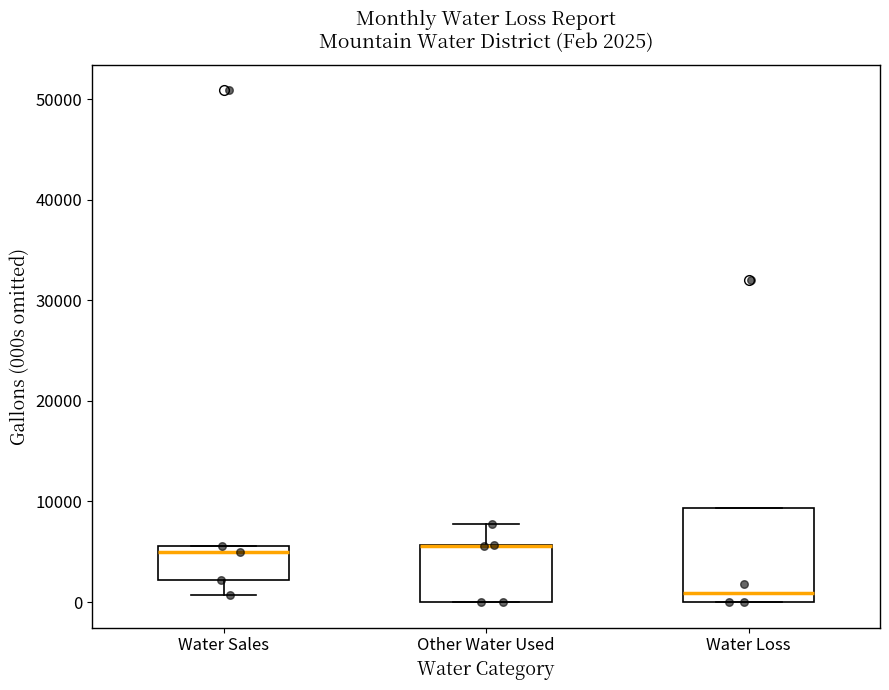

Which box is the tallest, from its lower edge to its upper edge?

Water Loss